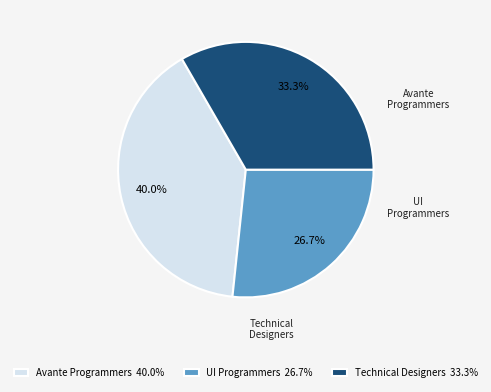

What is the total percentage of UI Programmers 26.7% and Technical Designers 33.3%?

60.0%